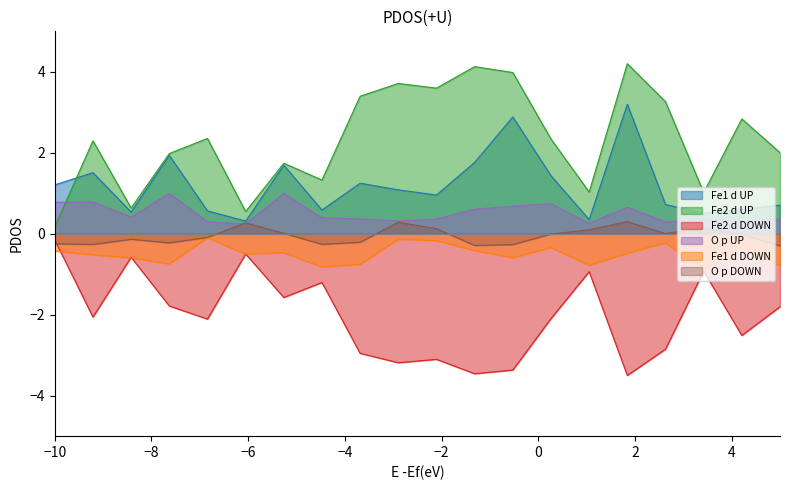

Which series has the largest total across all categories?

Fe2 d UP